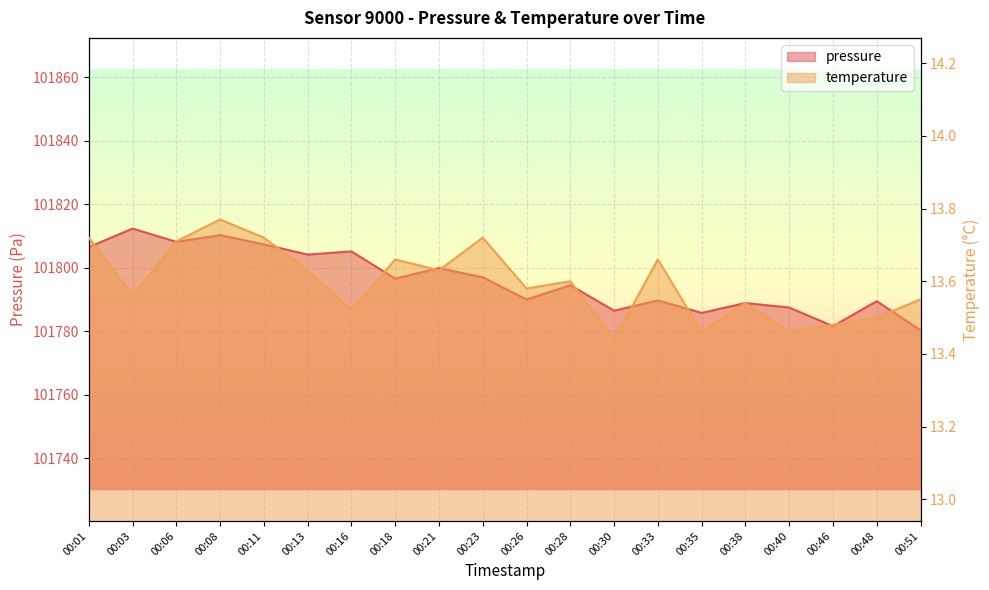

The value of pressure at 00:11 is 142027.9. True or false?

False